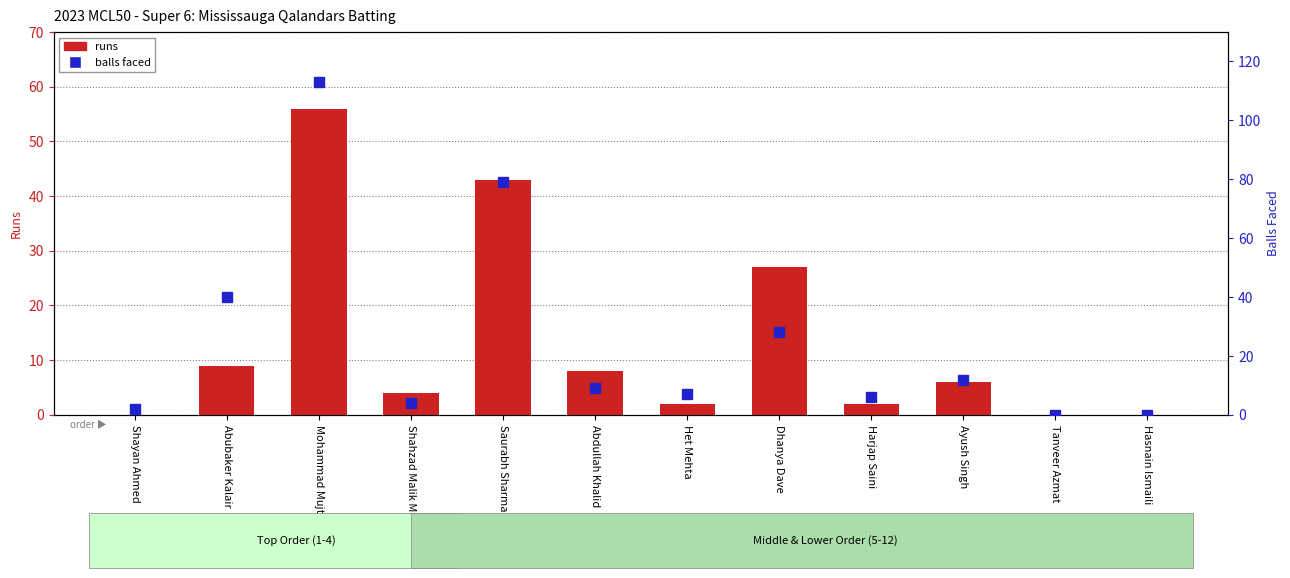

The balls faced series shows 4 at Harjap Saini. True or false?

False